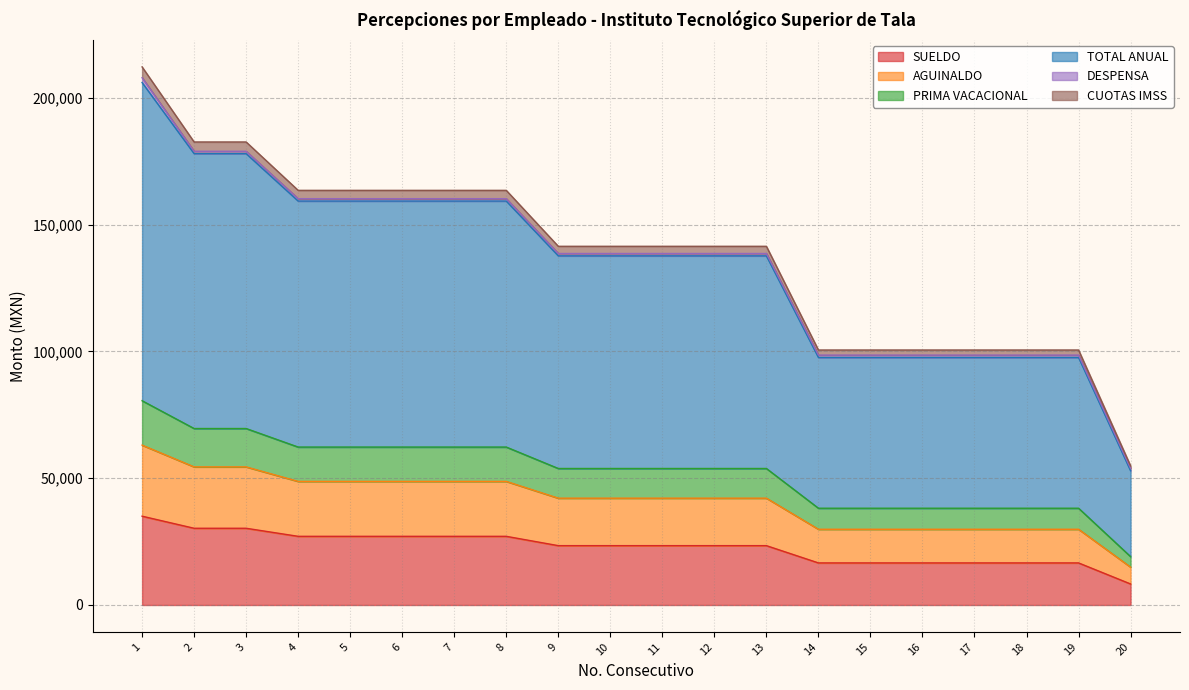

At which label does AGUINALDO first exceed 53833?

1